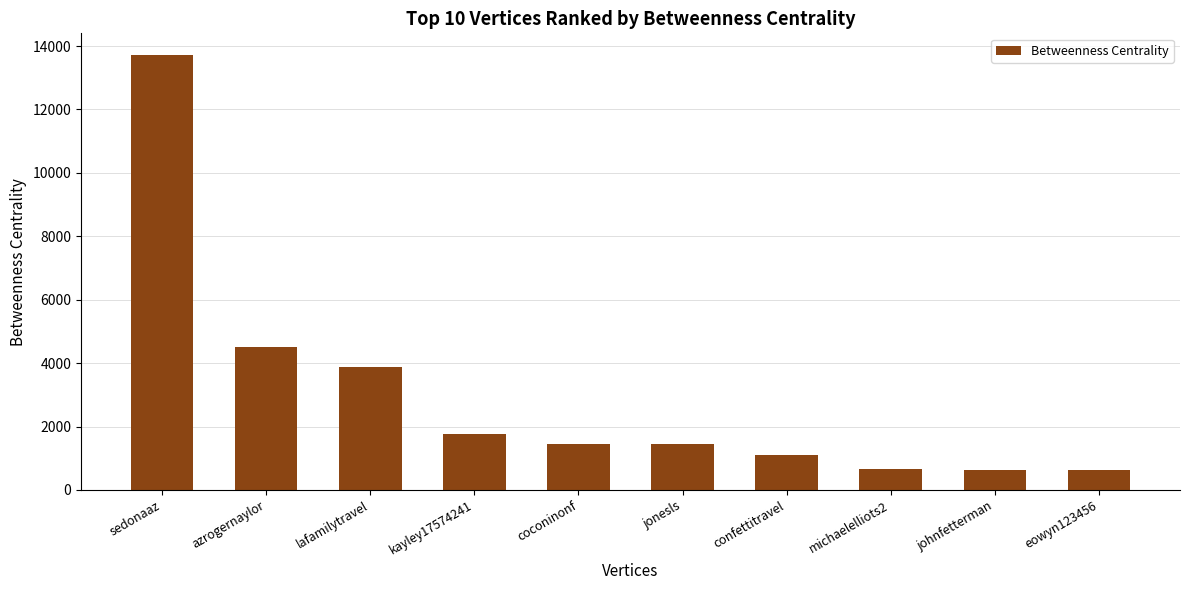

The value at lafamilytravel is 2168.3. True or false?

False